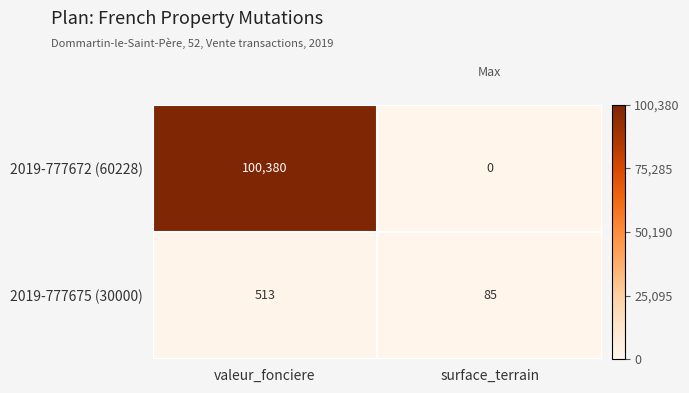

What is the lowest value of the 2019-777675 (30000) series?

85